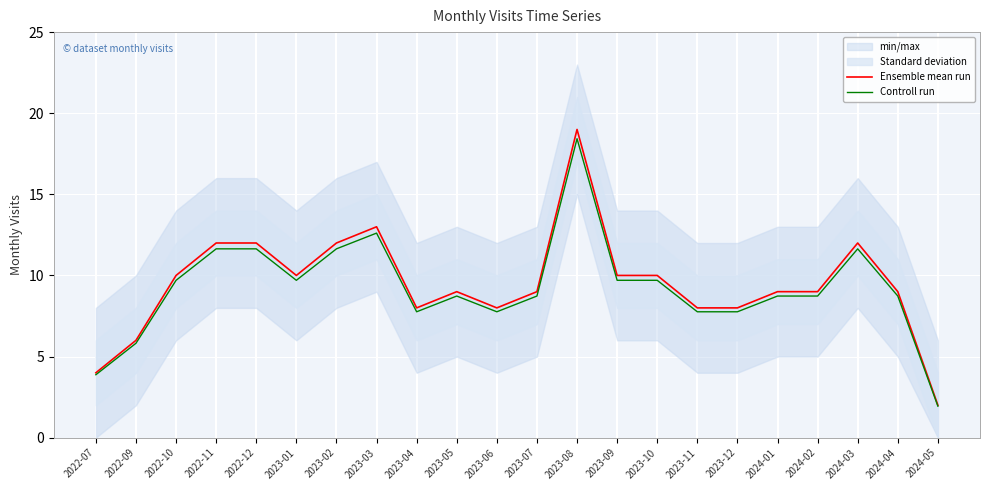

Which series has the largest total across all categories?

Ensemble mean run